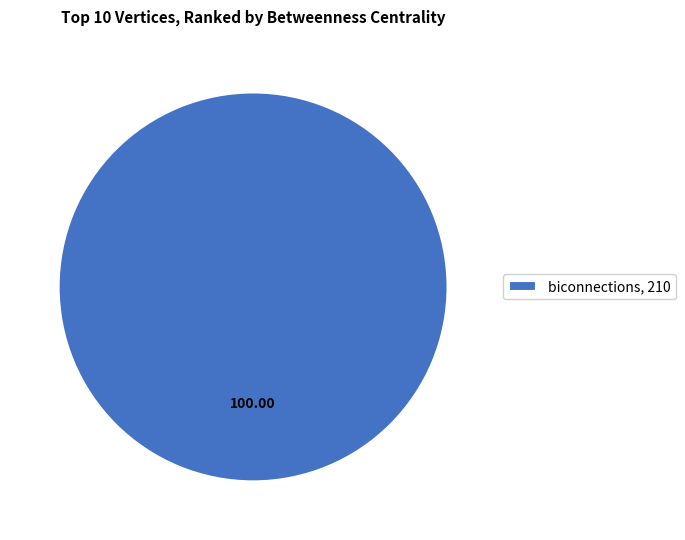

Does any single category account for the majority?

Yes